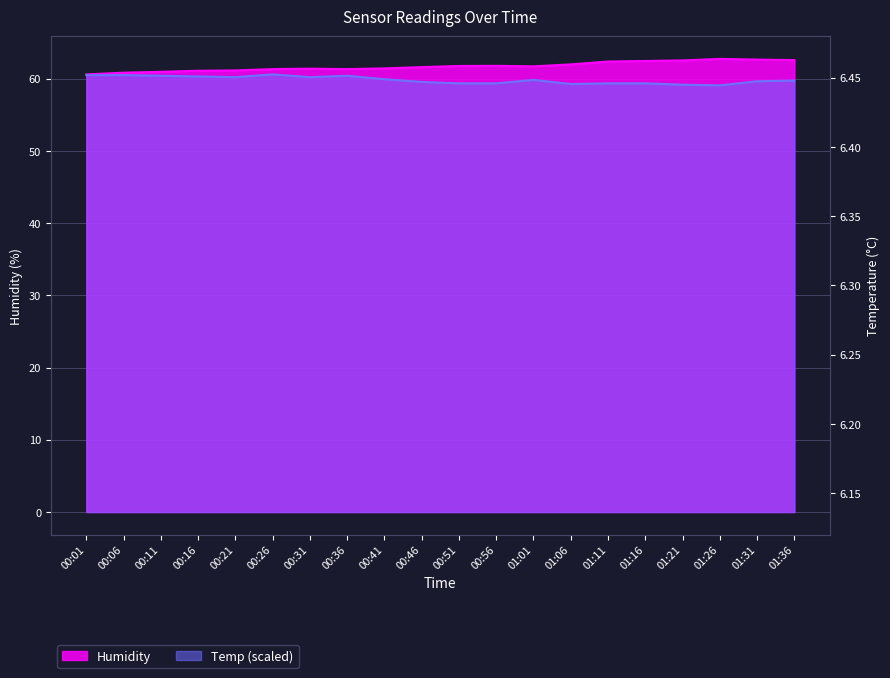

What is the label of the 15th point from the right?

00:26